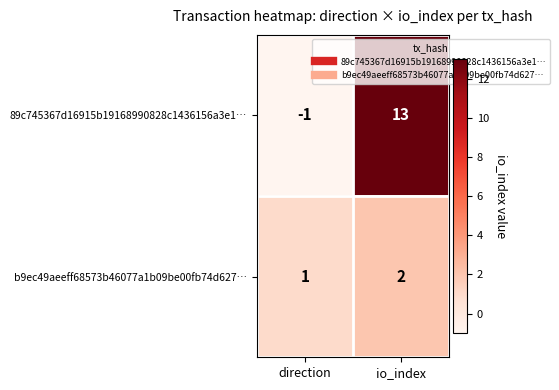

What value does the 89c745367d16915b19168990828c1436156a3e1… series have at io_index, to the nearest 5?

15